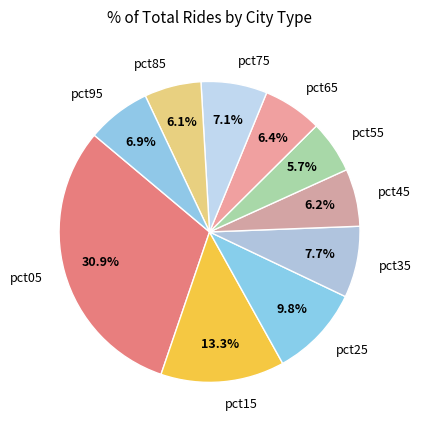

To the nearest percent, what is the difference between the largest and smallest slice percentages?

25%